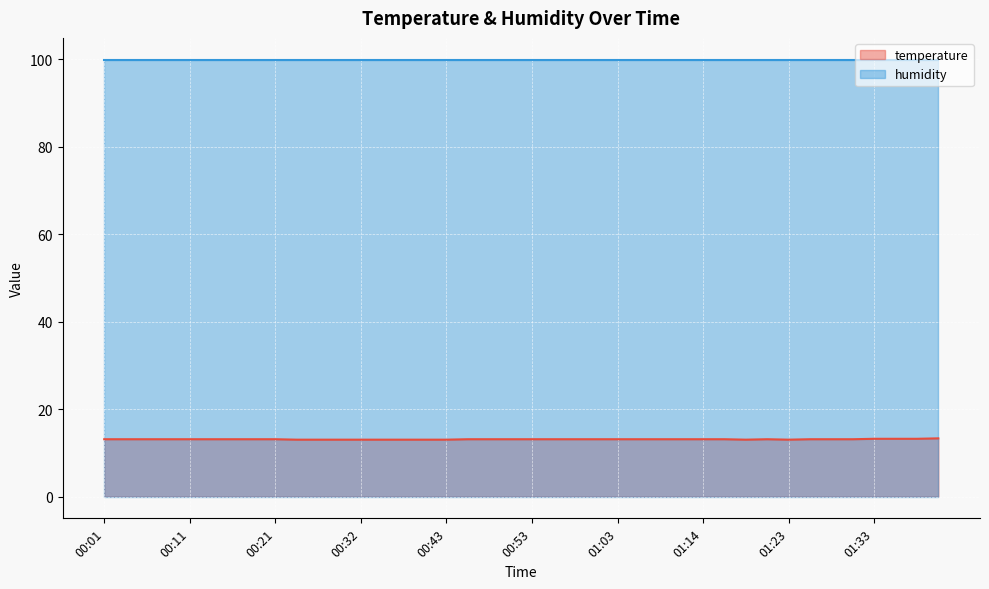

True or false: the data shows 13.1 at 01:26.

True